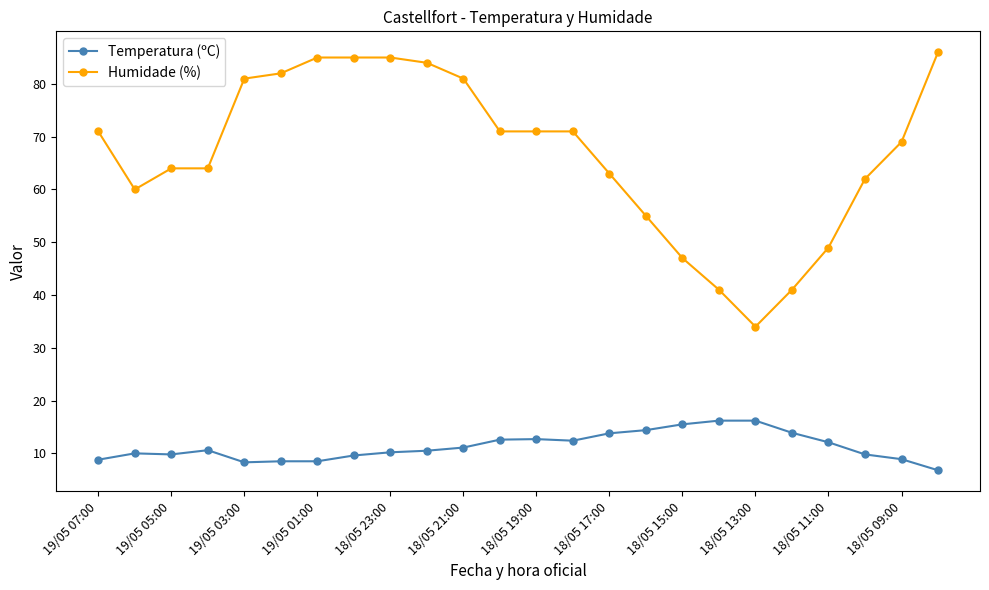

Rank the series by their maximum value, from lowest to highest.

Temperatura (ºC), Humidade (%)